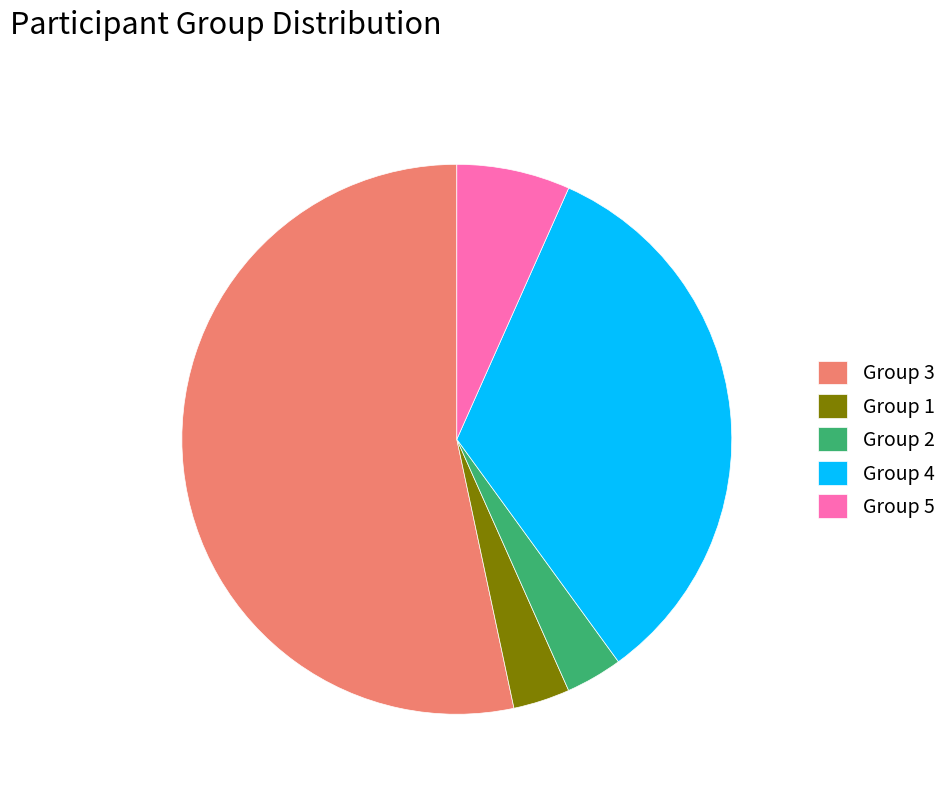

Approximately how many times larger is the value at Group 5 compared to Group 2?

2.0